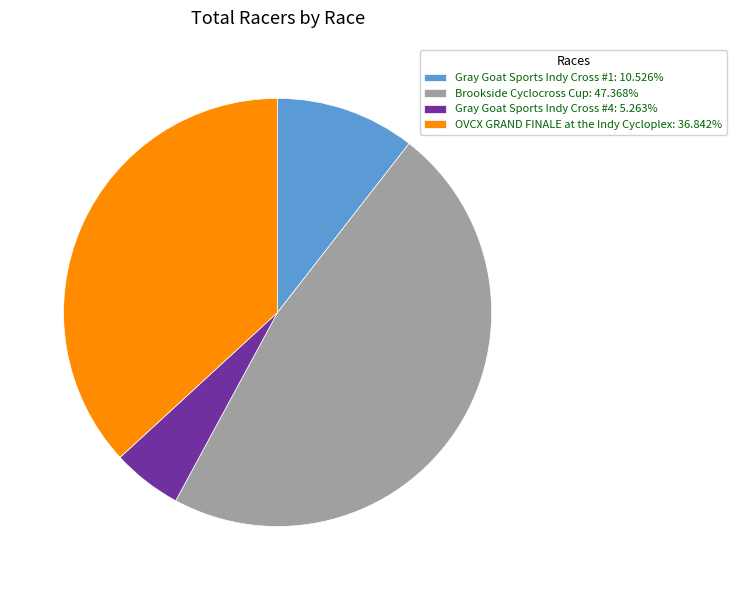

Is there any slice that represents more than half of the pie?

No